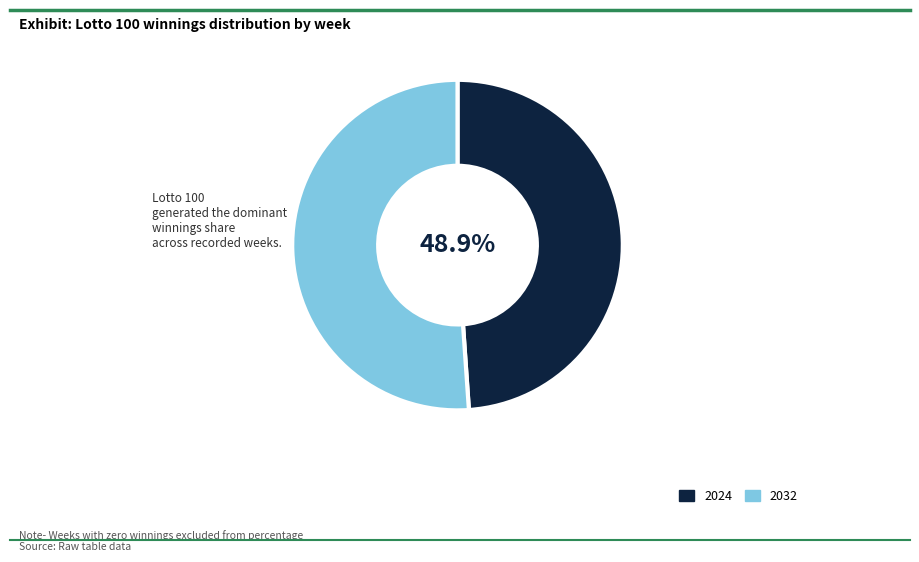

Is there any slice that represents more than half of the pie?

Yes